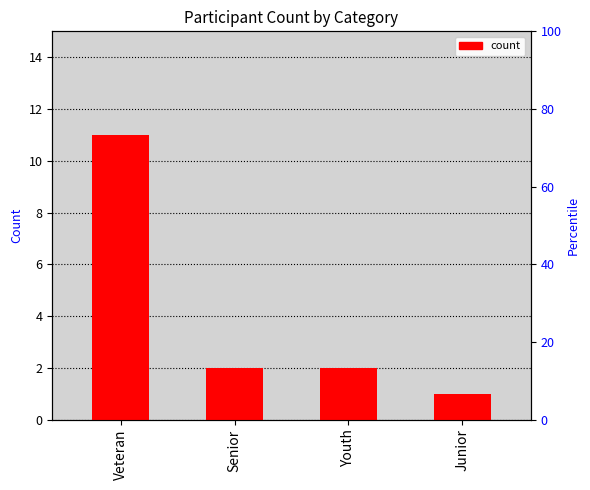

Does the chart contain stacked bars?

No